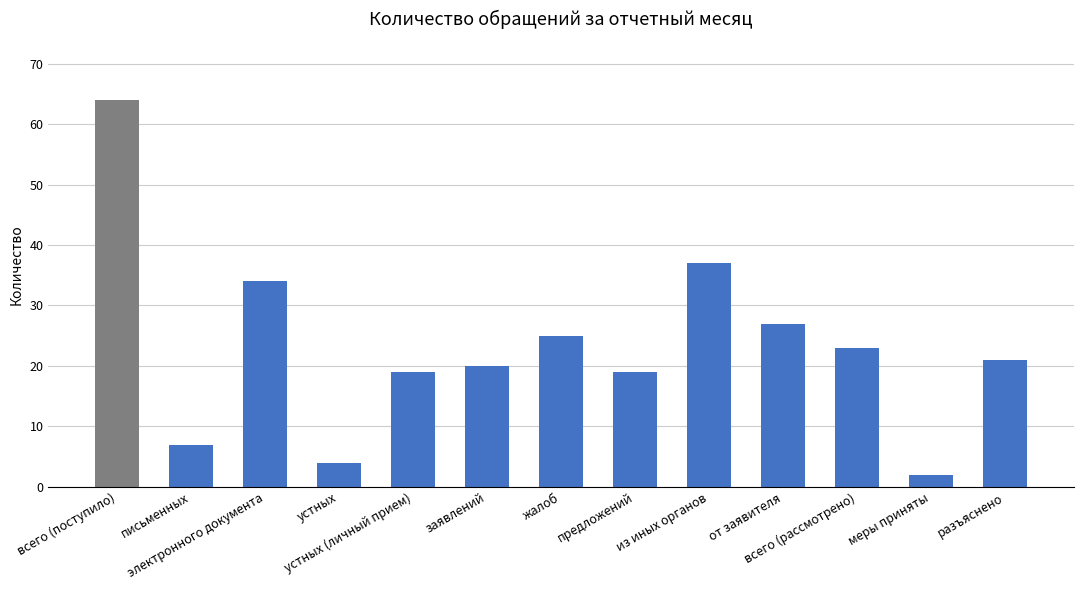

What is the sum of the values at из иных органов and письменных?

44